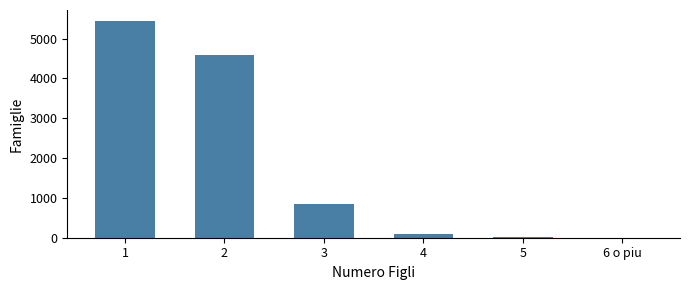

What is the maximum value shown in the chart?

5444